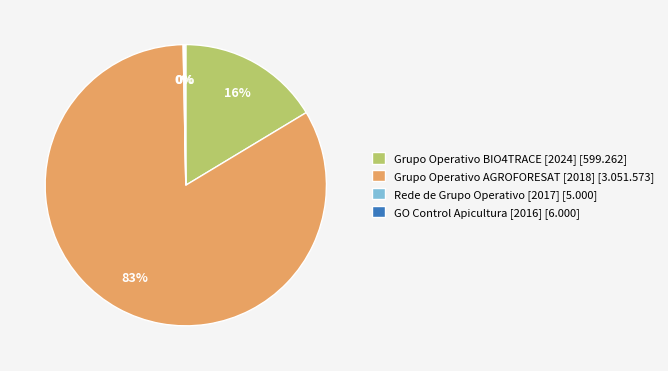

Which has a higher value, Grupo Operativo AGROFORESAT [2018] [3.051.573] or Grupo Operativo BIO4TRACE [2024] [599.262]?

Grupo Operativo AGROFORESAT [2018] [3.051.573]